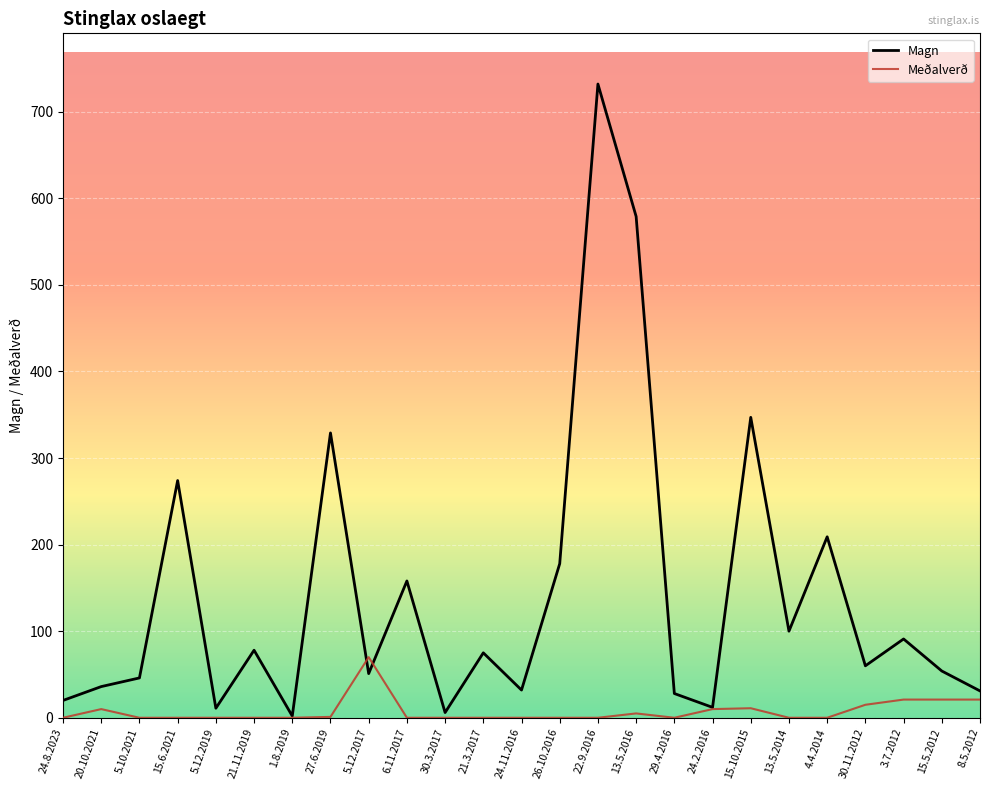

At which label is Magn closest to 367?

15.10.2015